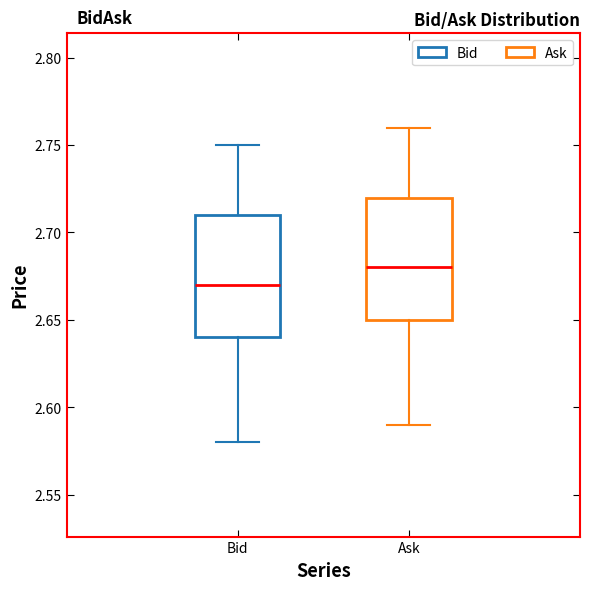

Reading left to right, read every box against the y-axis: the position of its median line, the range the box covers, and the ends of its whiskers. The values are not printed on the chart, so give them approximately, as read against the axis.

Bid: median 2.67, box 2.64 to 2.71, whiskers 2.58 to 2.75
Ask: median 2.68, box 2.65 to 2.72, whiskers 2.59 to 2.76